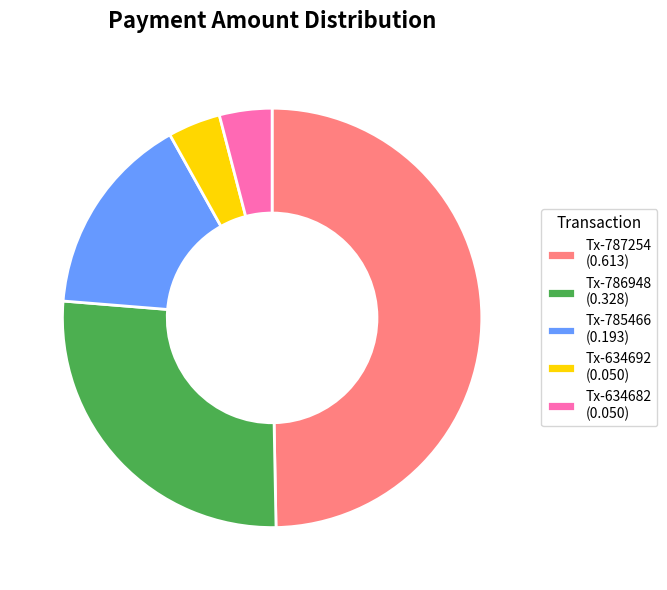

Which category has the biggest portion of the pie?

Tx-787254 (0.613)